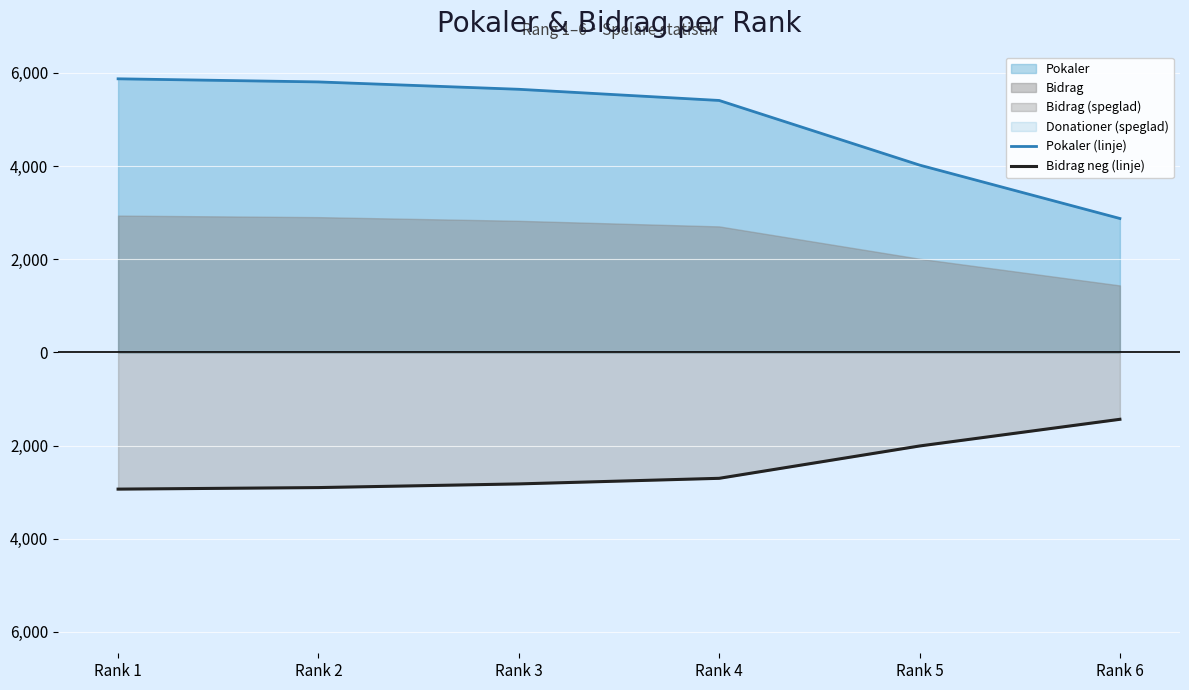

Does the chart display data point markers on the line(s)?

No